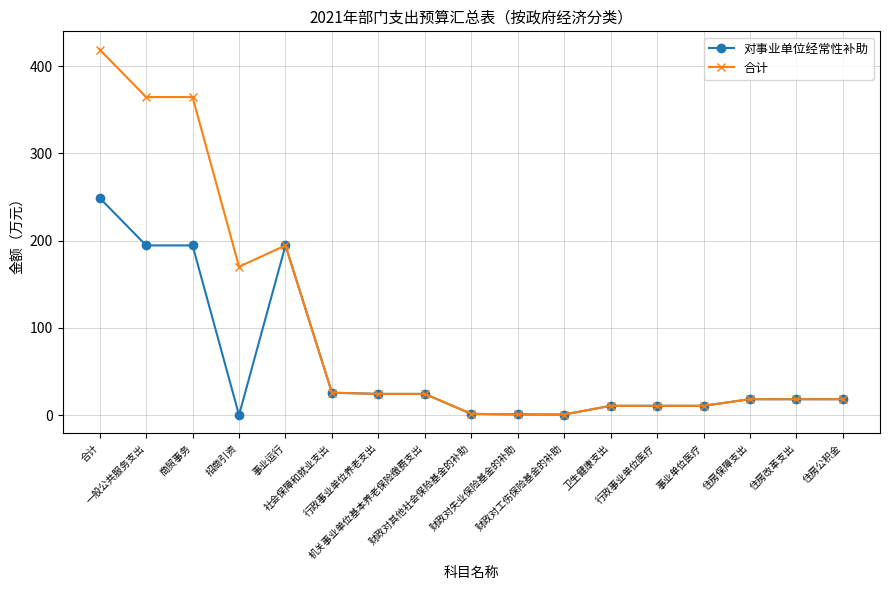

Which series has the largest range (max minus min)?

合计